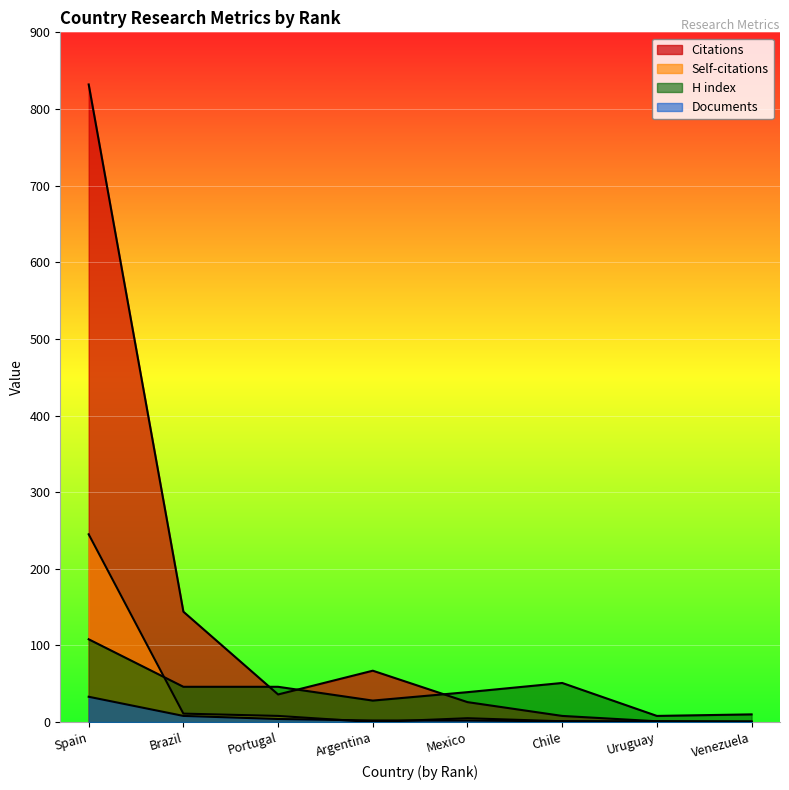

Between Portugal and Chile, which is larger?

Portugal